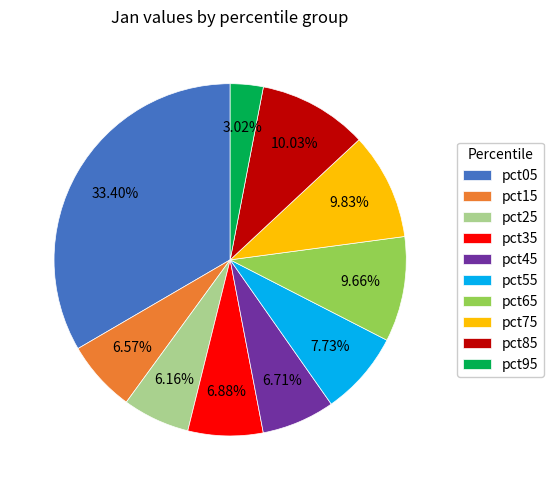

How many segments does this pie chart have?

10